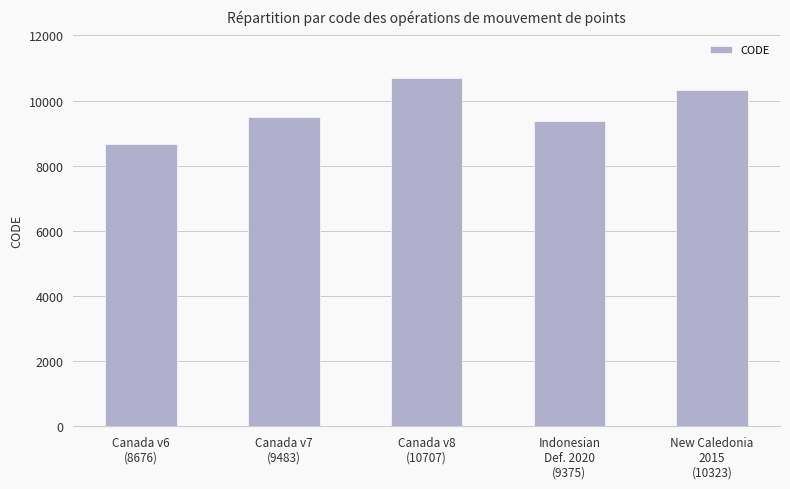

How many data points are less than 9483?

2